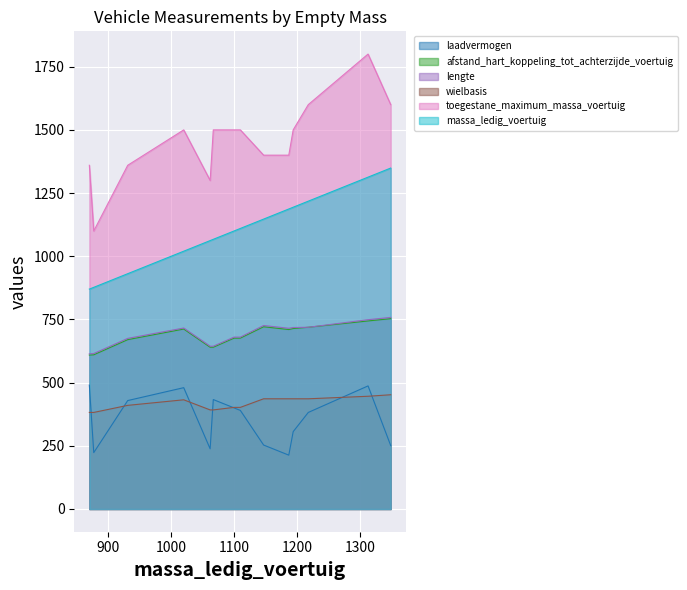

What are all the series names shown in the legend?

laadvermogen, afstand_hart_koppeling_tot_achterzijde_voertuig, lengte, wielbasis, toegestane_maximum_massa_voertuig, massa_ledig_voertuig